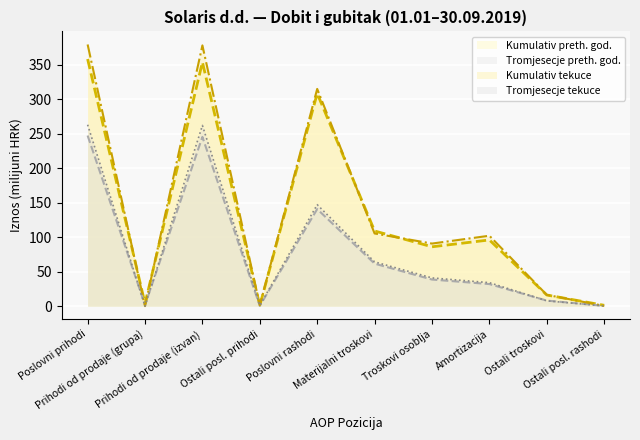

True or false: Tromjesecje preth. god. has a value of 245.4 at Prihodi od prodaje (izvan).

True